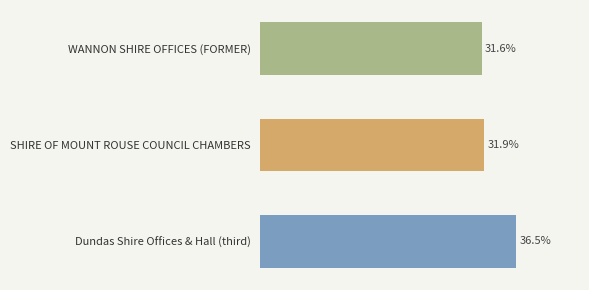

At which category does the chart reach its peak across all series?

Dundas Shire Offices & Hall (third)